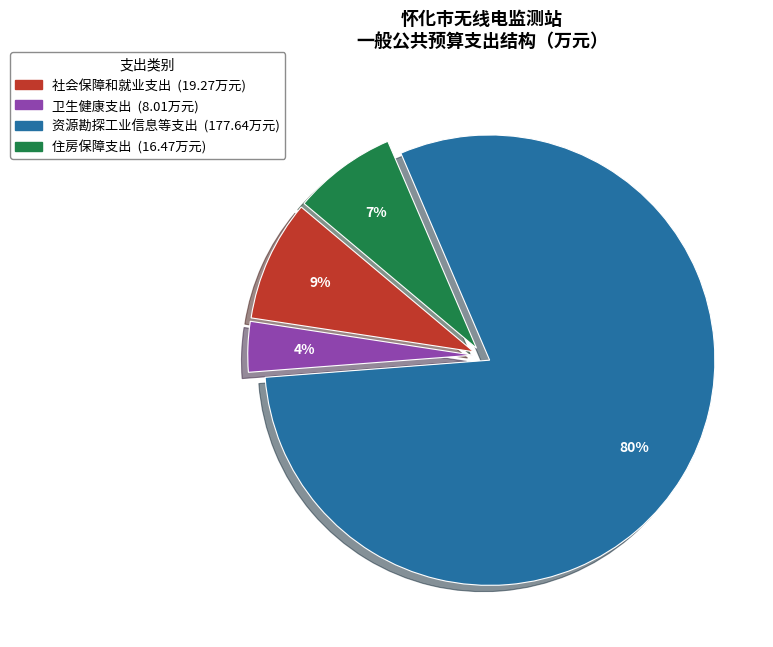

How many segments does this pie chart have?

4